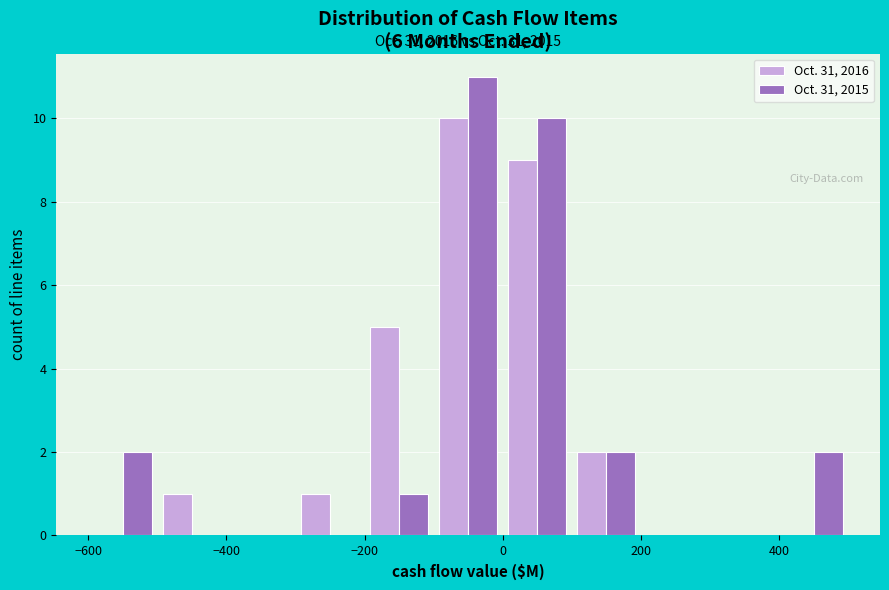

In the Oct. 31, 2015 series, which range on the x-axis has the tallest bar?

-100 to 0